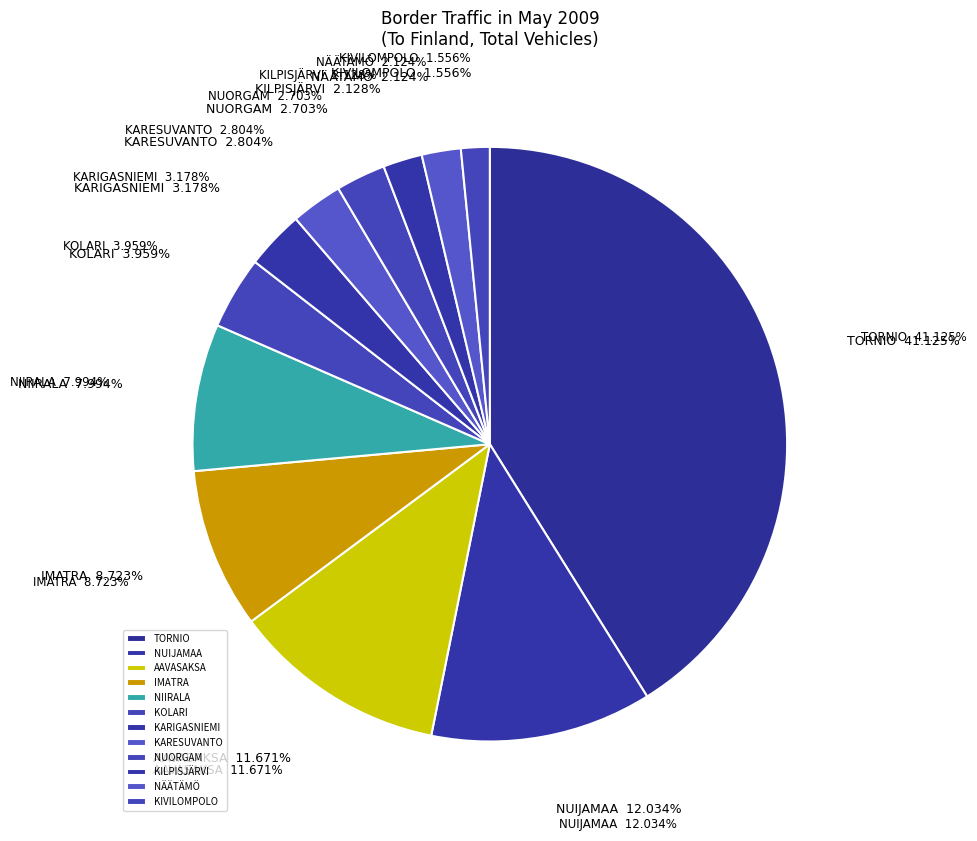

The KILPISJÄRVI slice represents 1% of the pie. True or false?

False